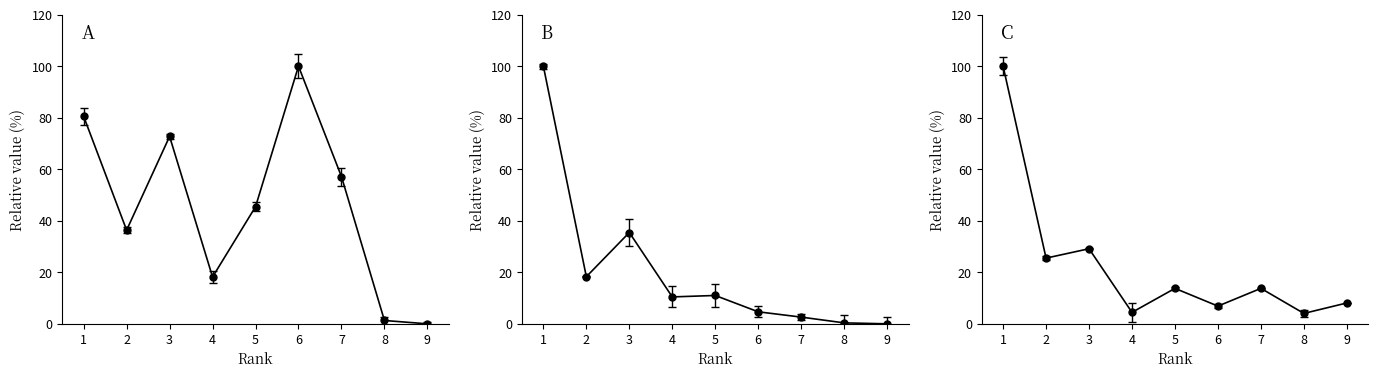

How many data points does each series have?

9